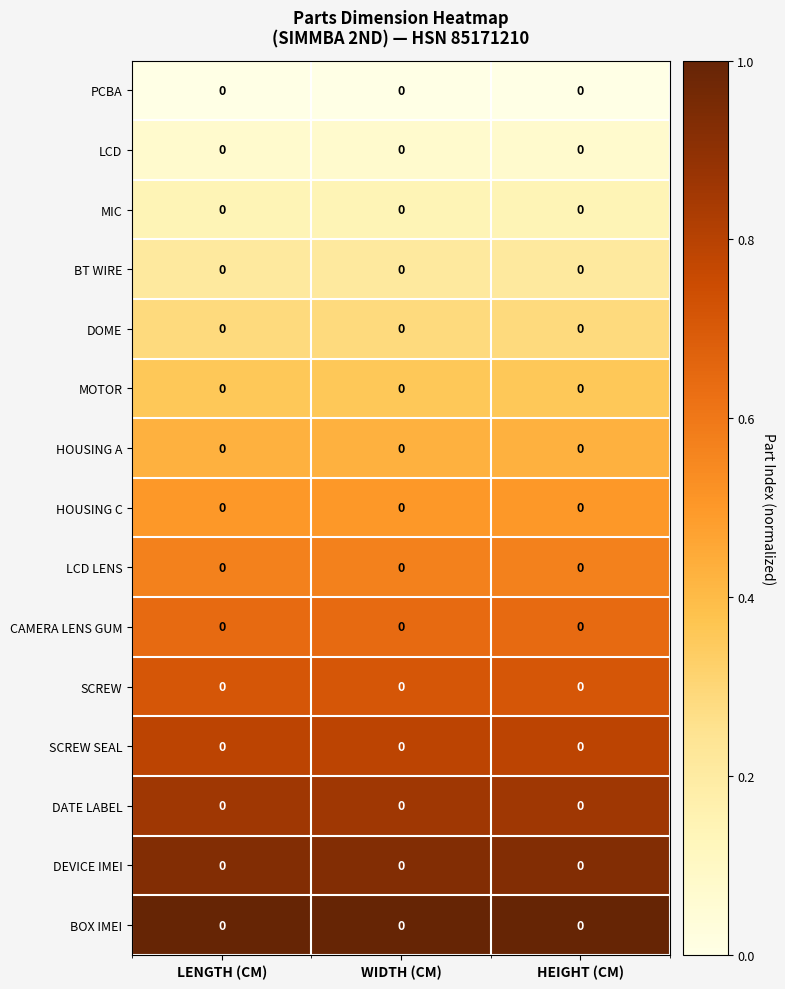

List the labels in order of MOTOR value, largest first.

LENGTH (CM), WIDTH (CM), HEIGHT (CM)